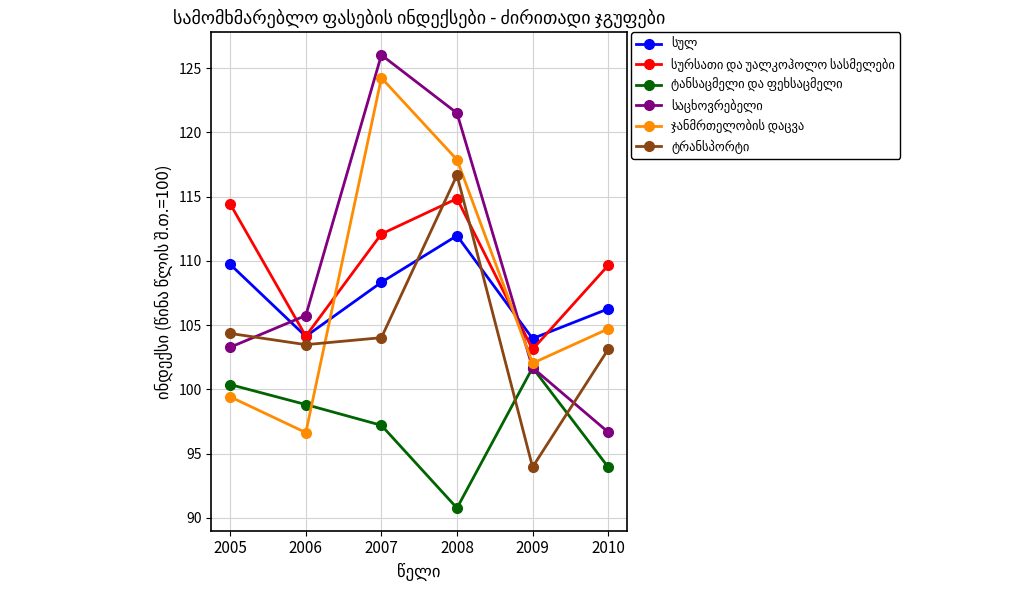

What is the total value across all series at 2008?

673.6